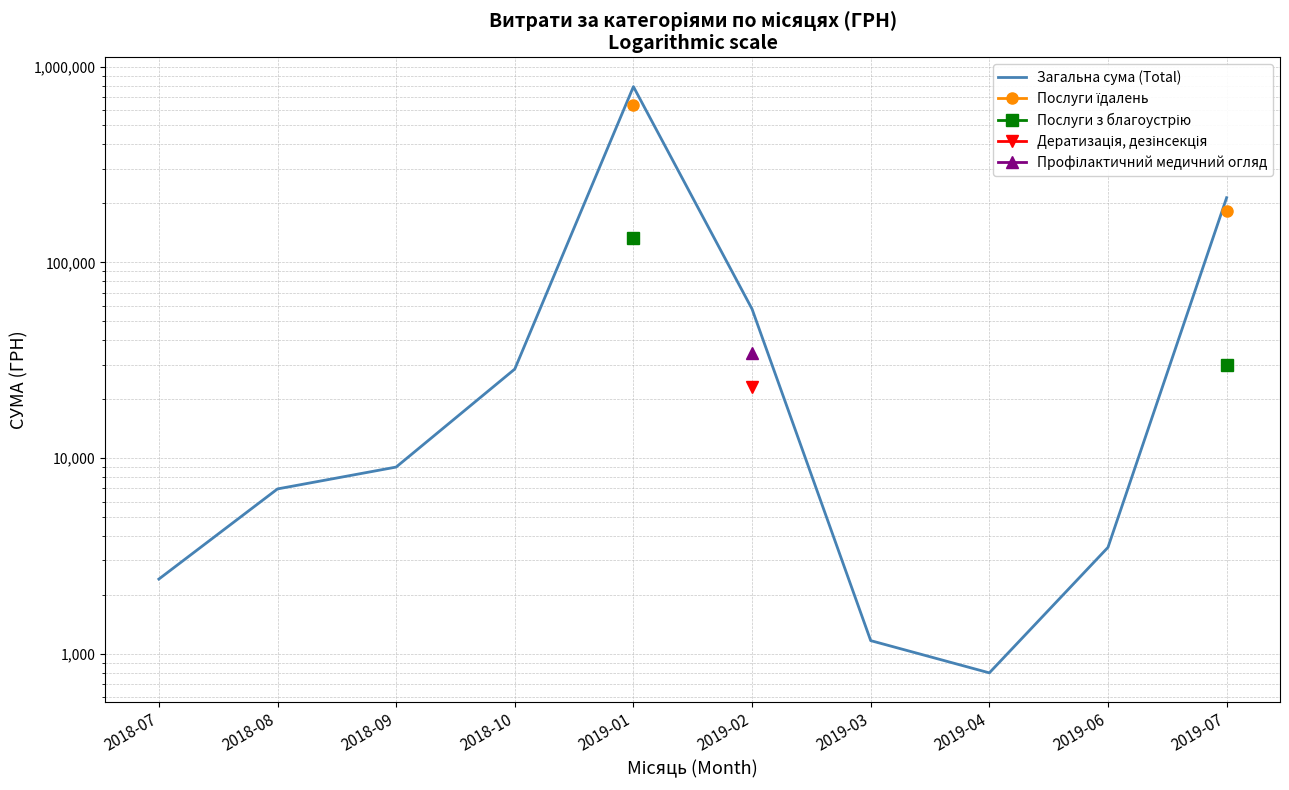

What is the smallest value displayed?

800.0